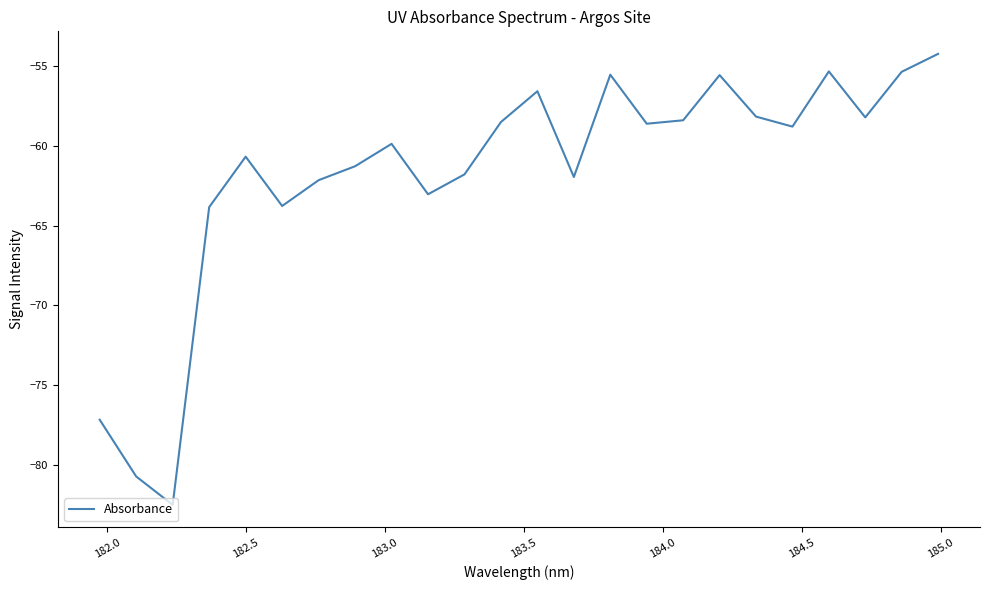

What is the maximum value shown in the chart?

-54.2